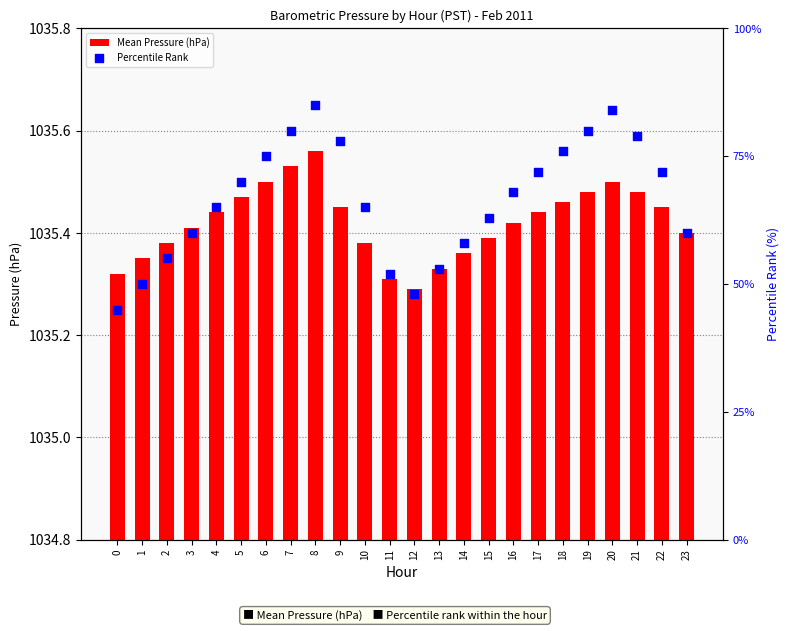

Which series has the widest spread of Y values?

Percentile Rank